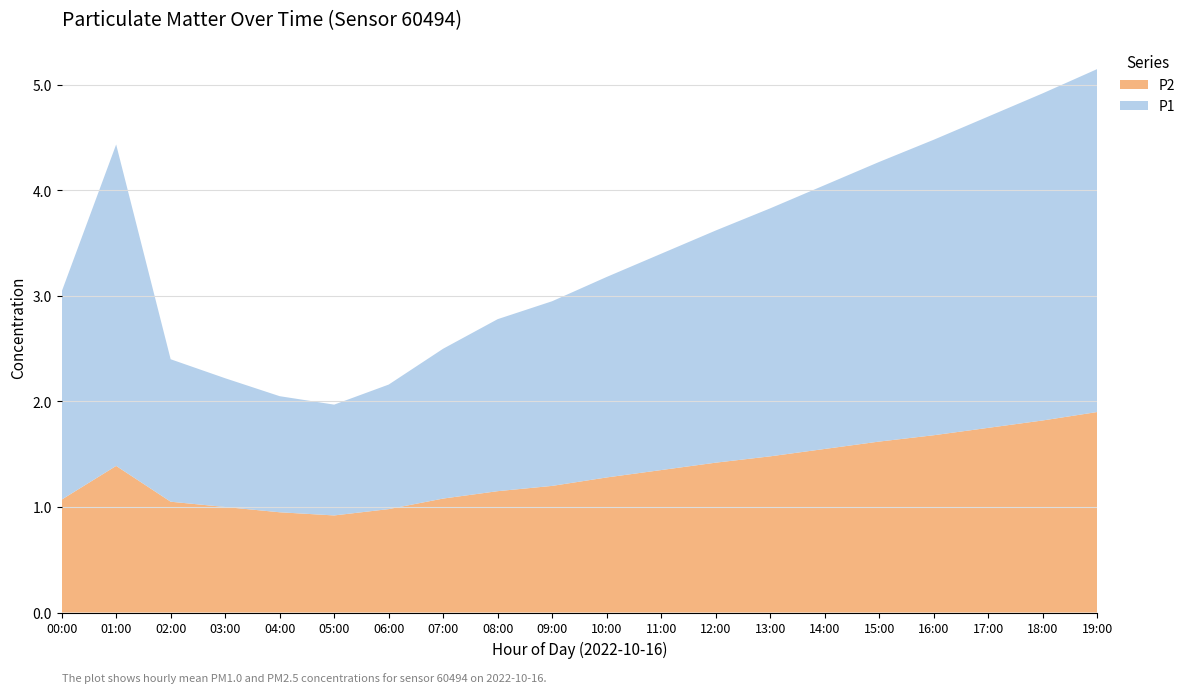

At which category is the sum across all series the highest?

19:00